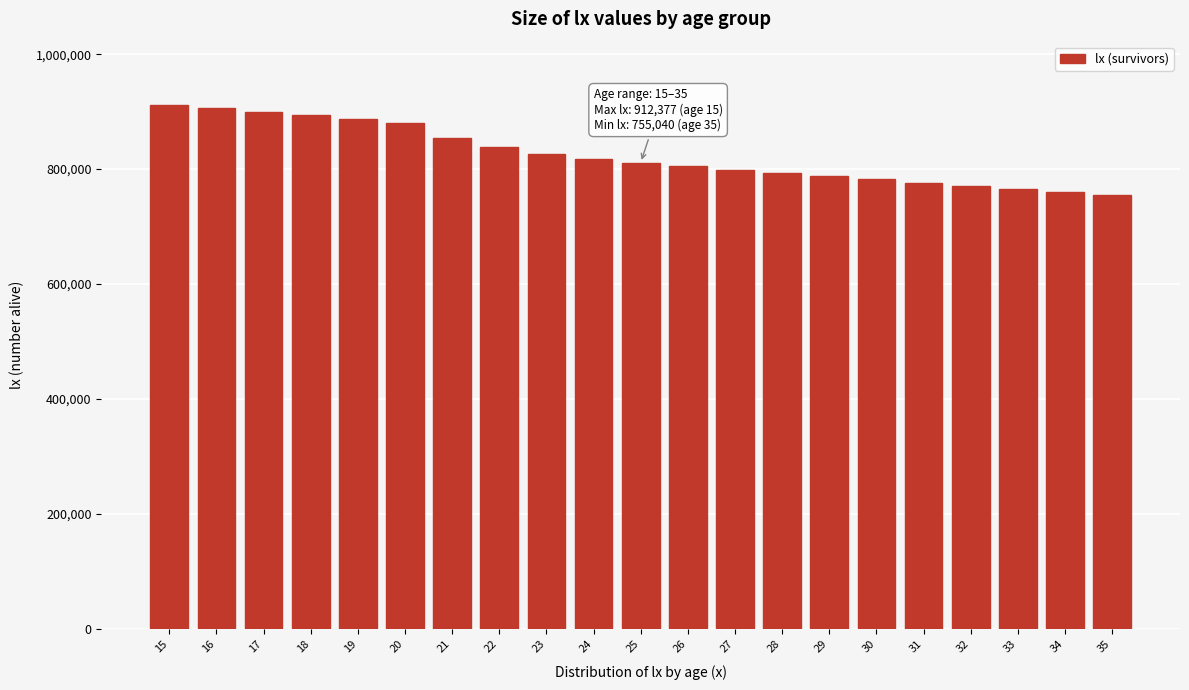

Reading left to right, transcribe all the data shown in this chart.

15=912376.9	16=905990.2	17=899648.3	18=893350.8	19=887097.3	20=880887.6	21=854062.1	22=837754.0	23=826724.9	24=818355.4	25=811335.7	26=805010.7	27=799052.9	28=793298.1	29=787664.3	30=782110.3	31=776615.4	32=771169.0	33=765765.7	34=760402.8	35=755040.0